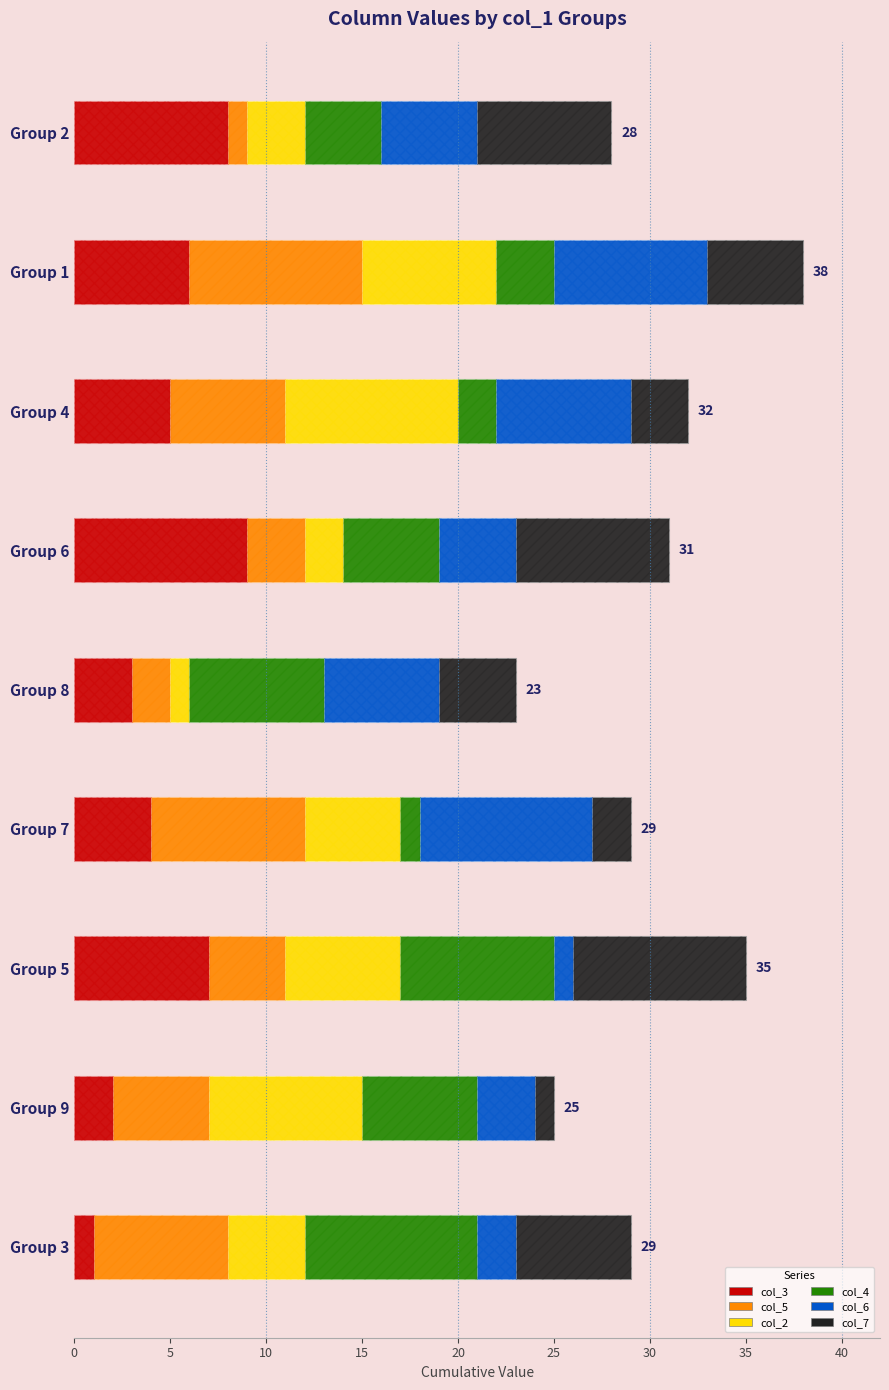

Which series changed the most between Group 7 and Group 2?

col_5